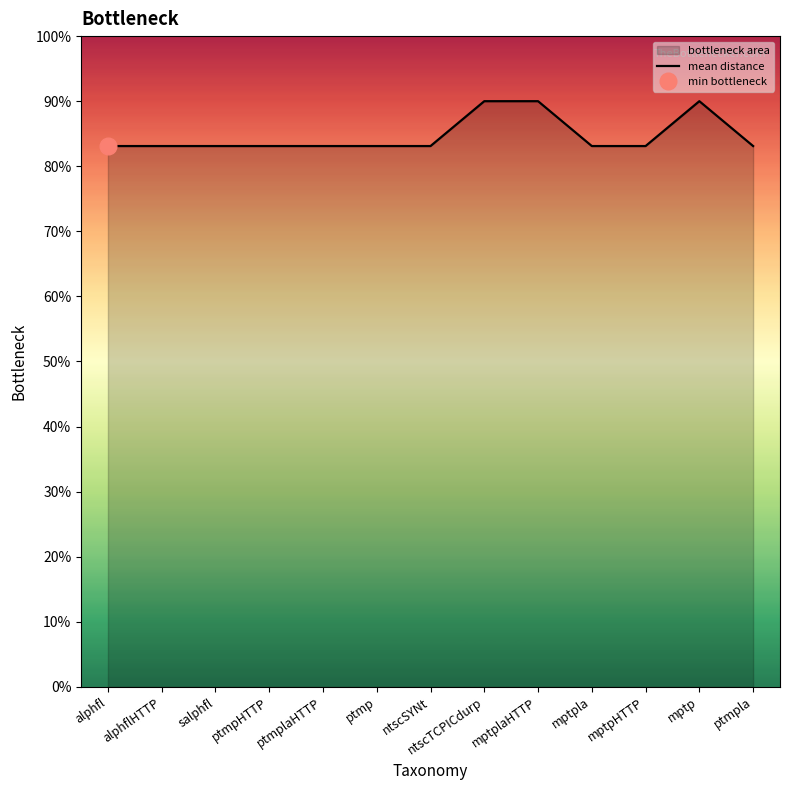

What is the value of the 10th point from the left?

83.1